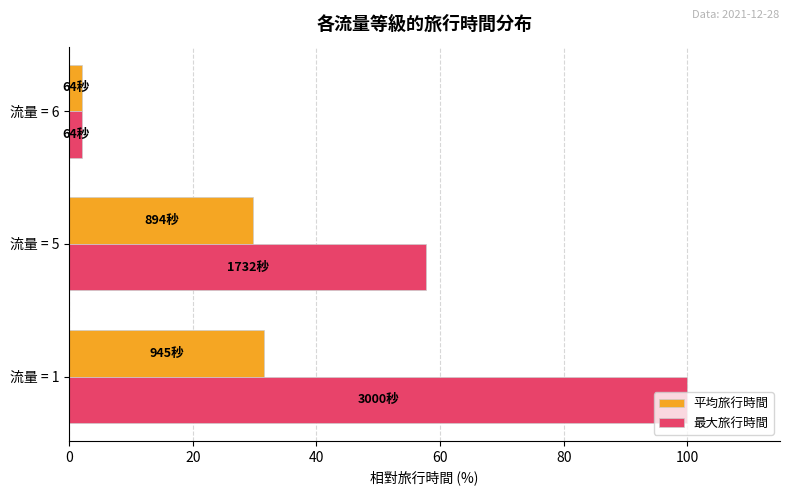

Which series has the largest range (max minus min)?

最大旅行時間